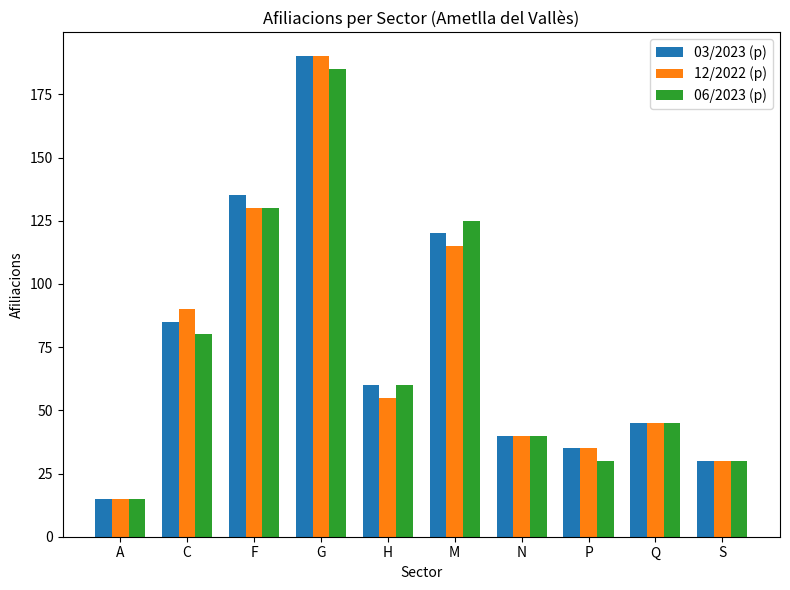

True or false: 12/2022 (p) has a value of 9 at N.

False